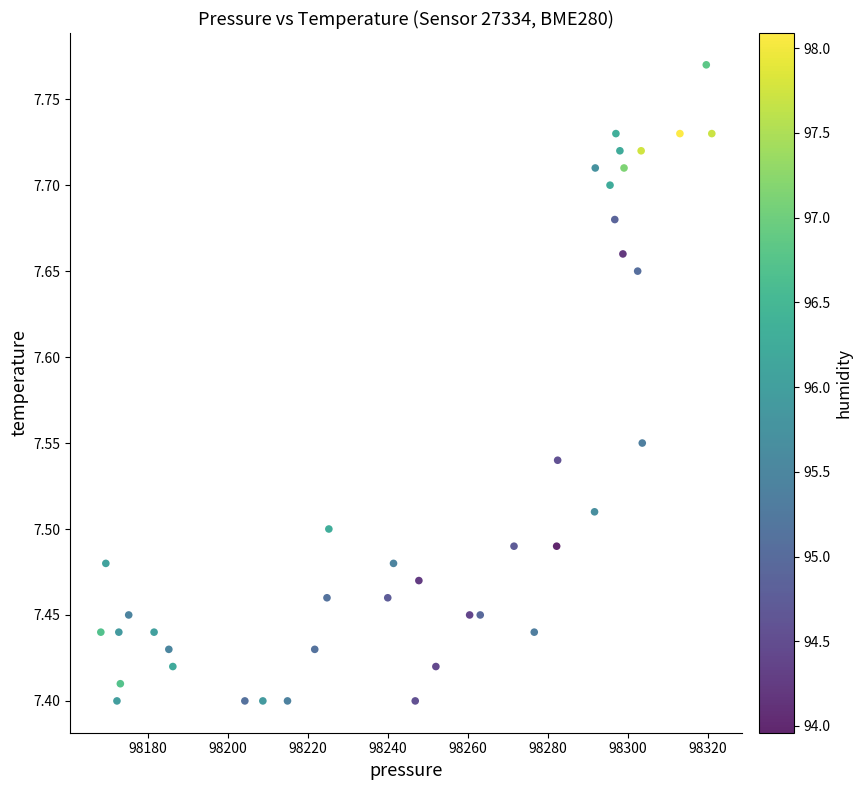

What is the range of Y values (max minus min)?

0.4